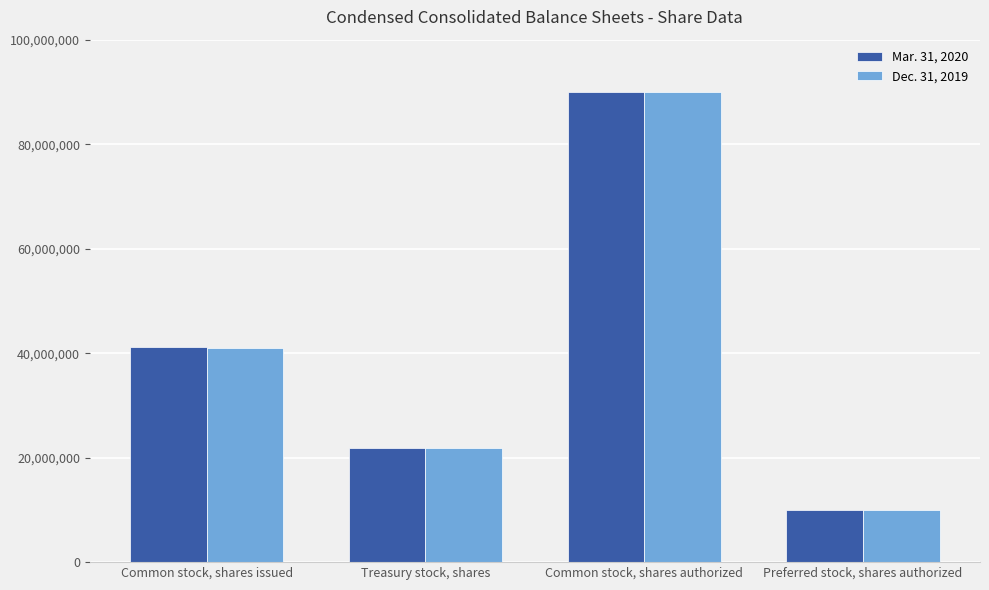

What is the total value across all series at Treasury stock, shares?

43637329